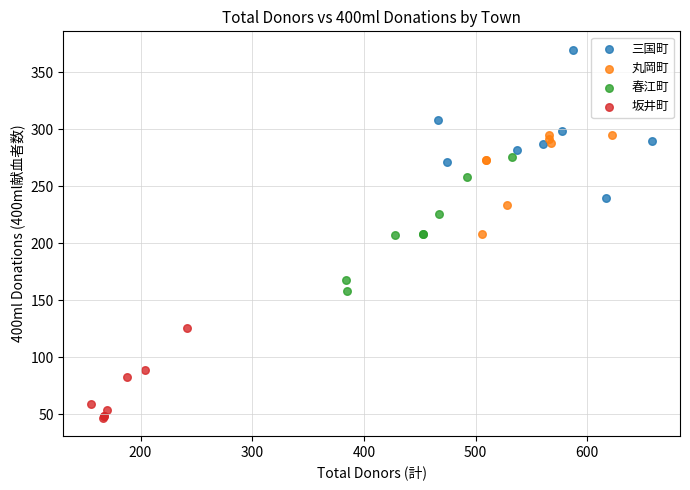

Which series contains the highest Y value?

三国町